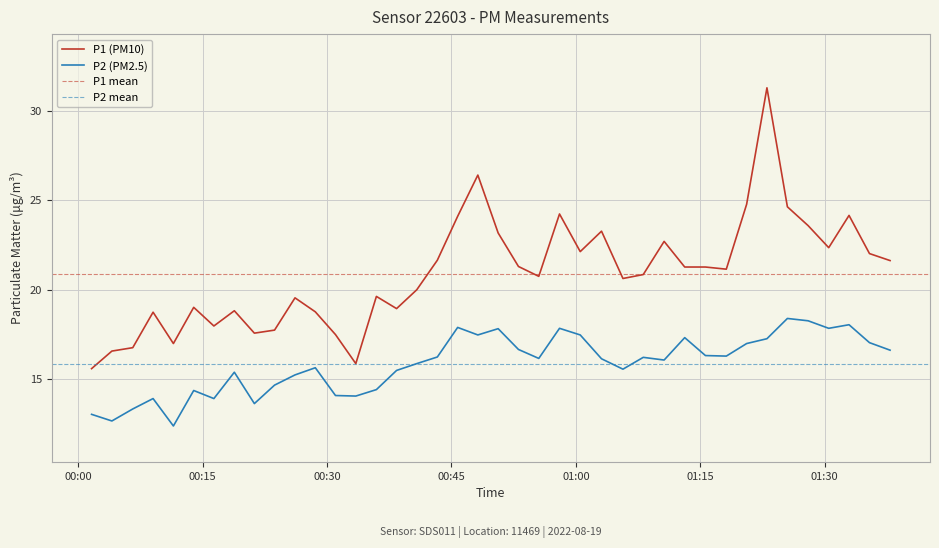

Which series has the largest total across all categories?

P1